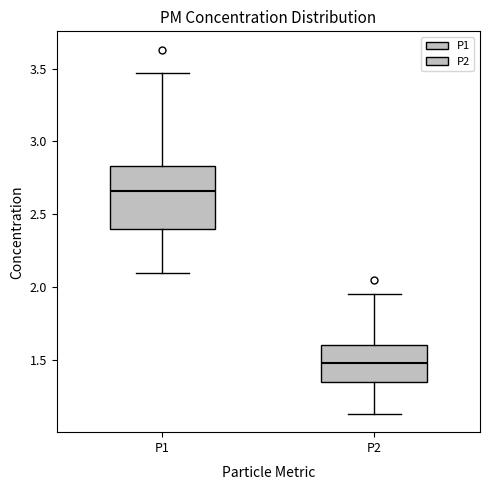

Which box's median line is the lowest?

P2